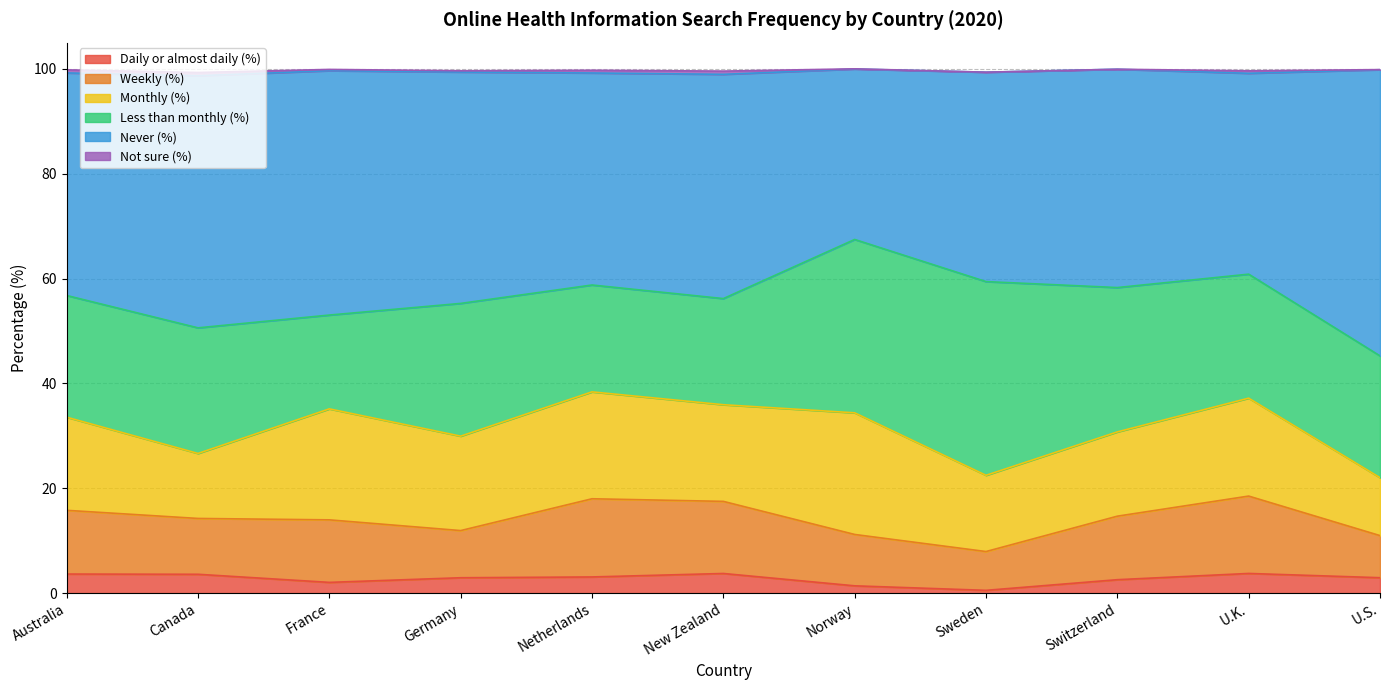

Between Canada and Netherlands, which is larger?

Canada